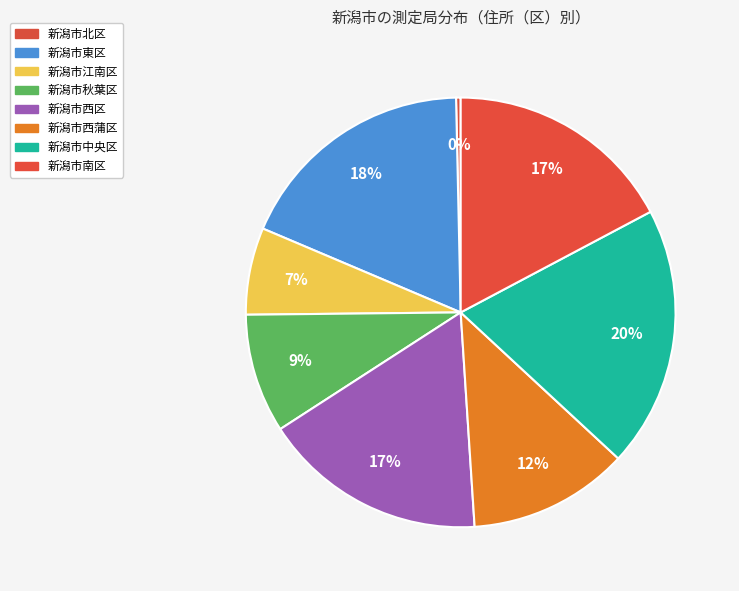

Which category has the smallest portion of the pie?

新潟市北区